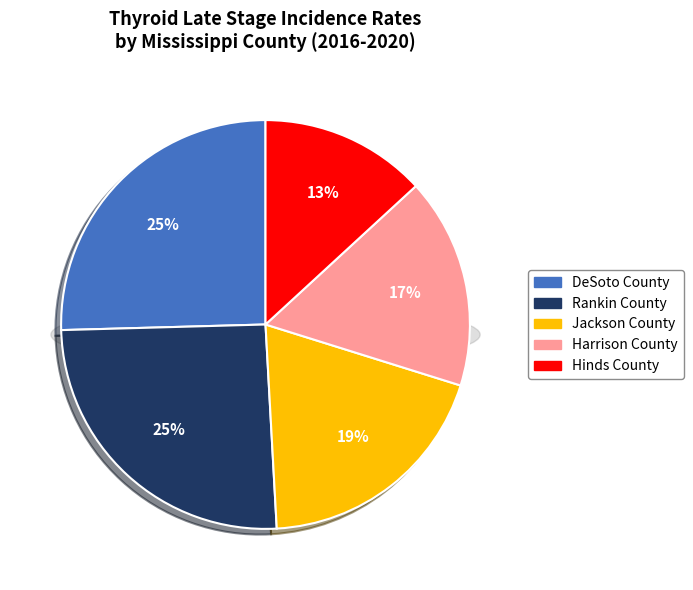

What is the largest slice in the pie chart?

DeSoto County